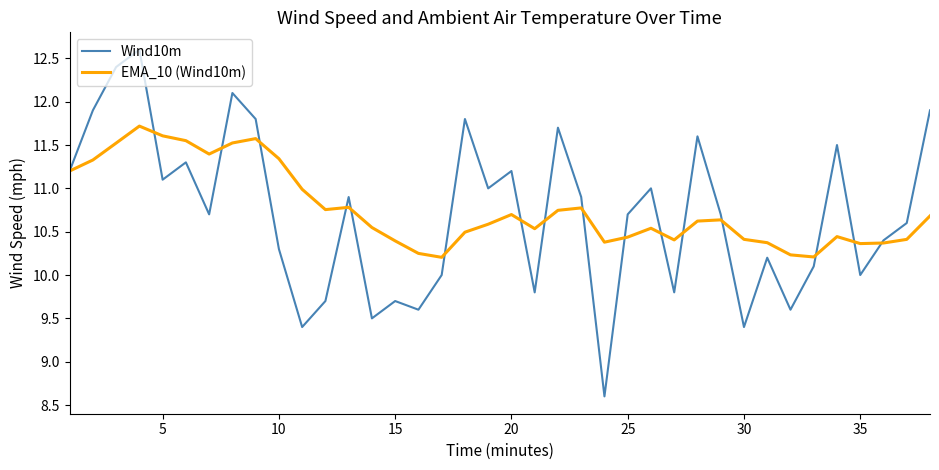

Which series has the largest range (max minus min)?

Wind10m